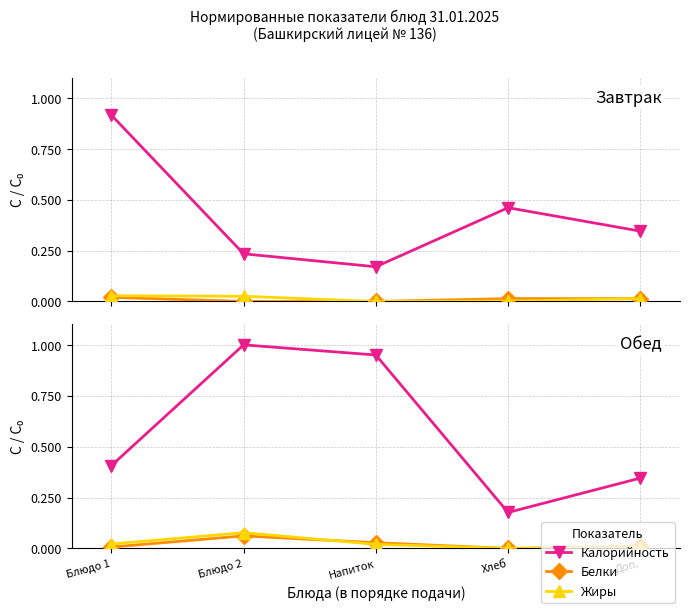

True or false: Белки and Калорийность intersect in this chart.

False